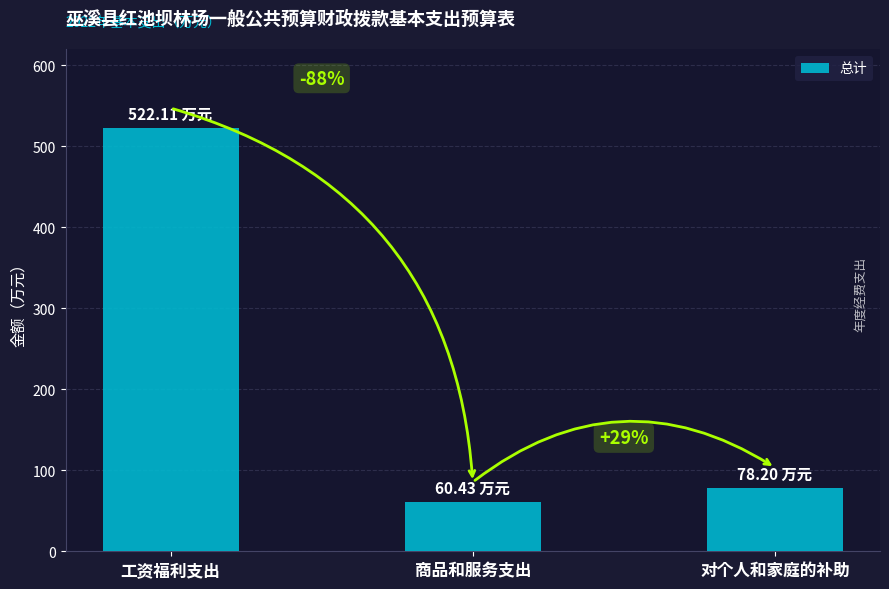

Does the chart contain any negative values?

No